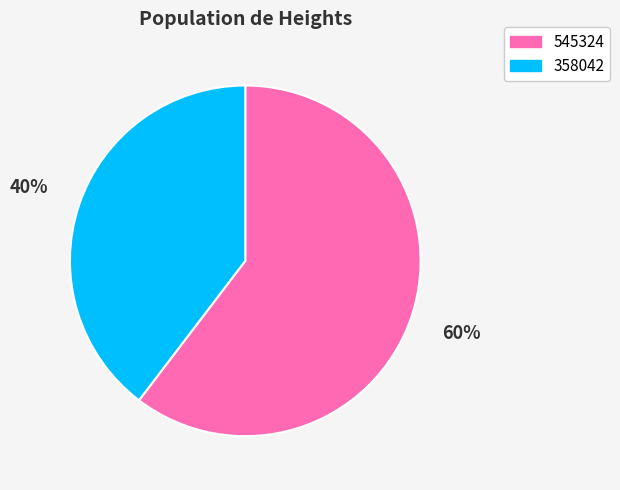

Is it true that 358042 is 52% of the pie?

False